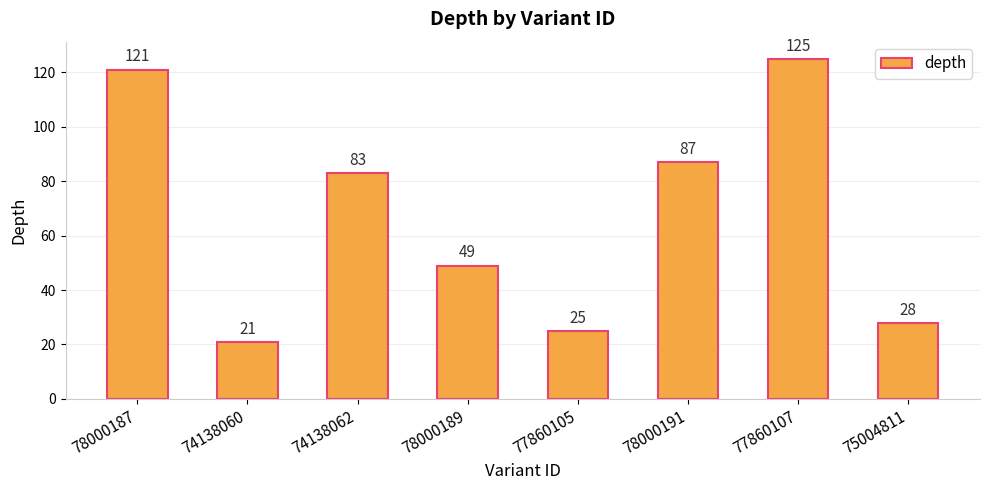

What position from the right is 78000187?

8